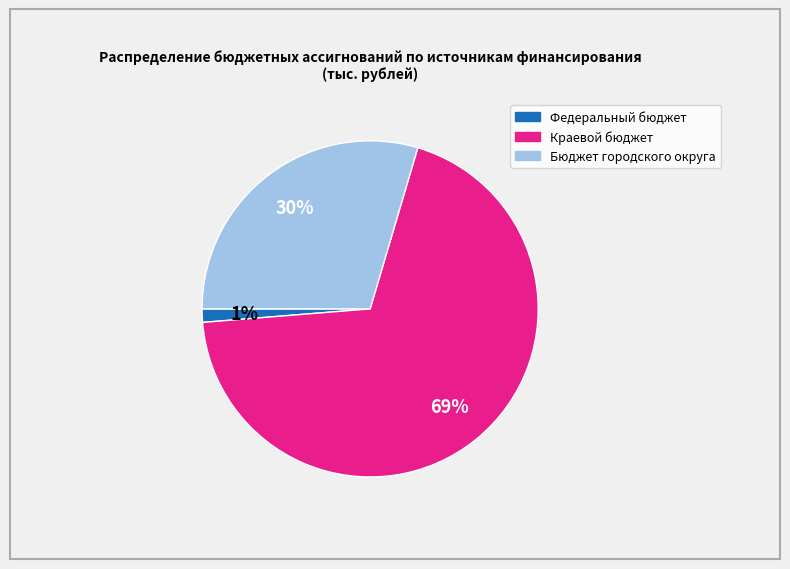

Which category has the smallest portion of the pie?

Федеральный бюджет